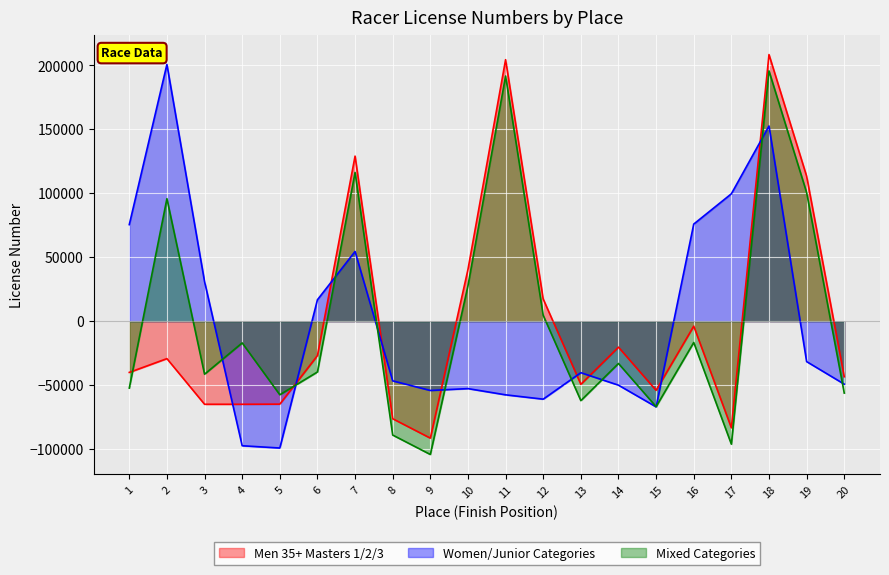

True or false: Men 35+ Masters 1/2/3 and Women/Junior Categories cross at least once.

True